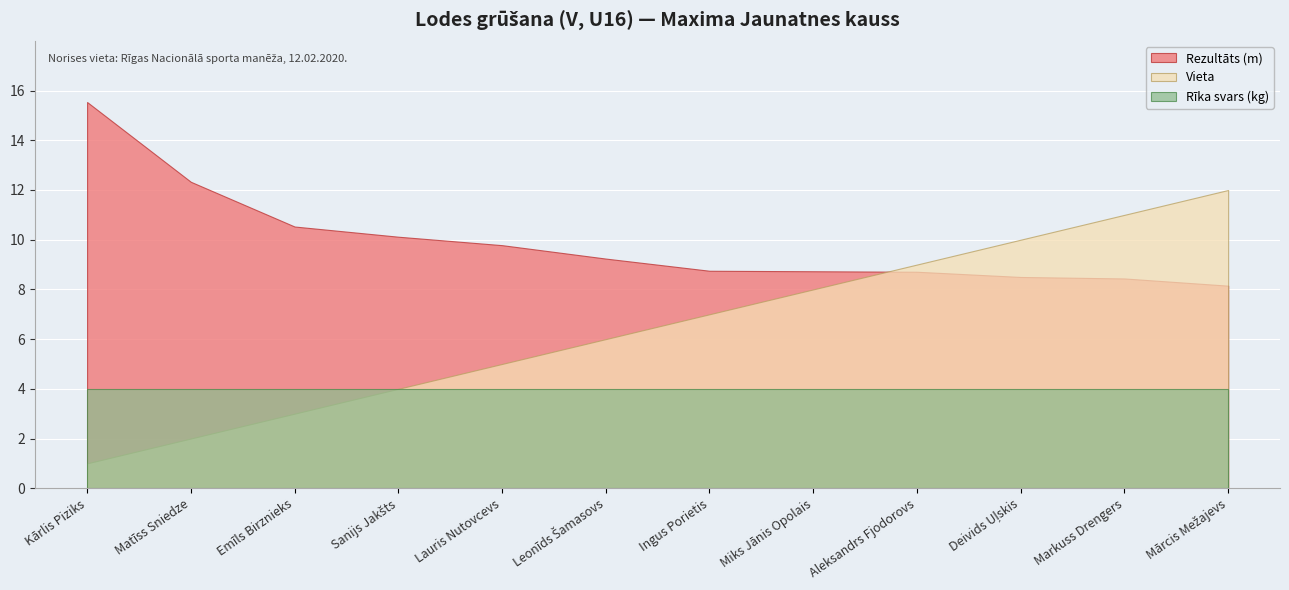

What position from the right is Mārcis Mežajevs?

1